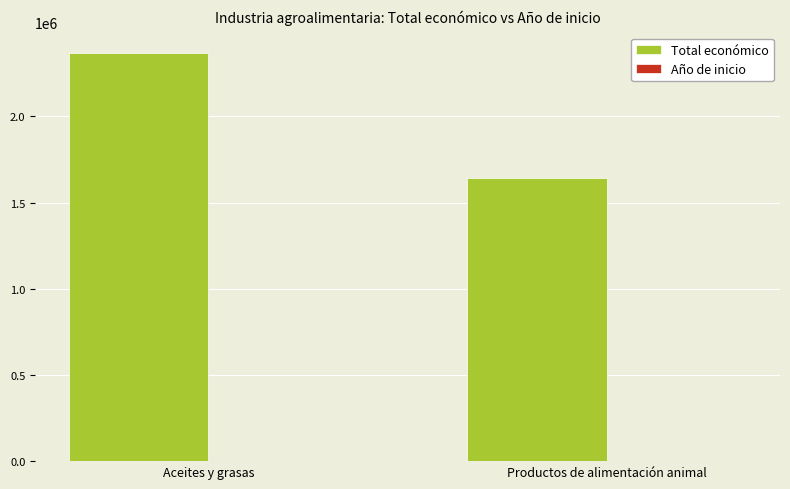

True or false: Total económico has a value of 2942579 at Productos de alimentación animal.

False